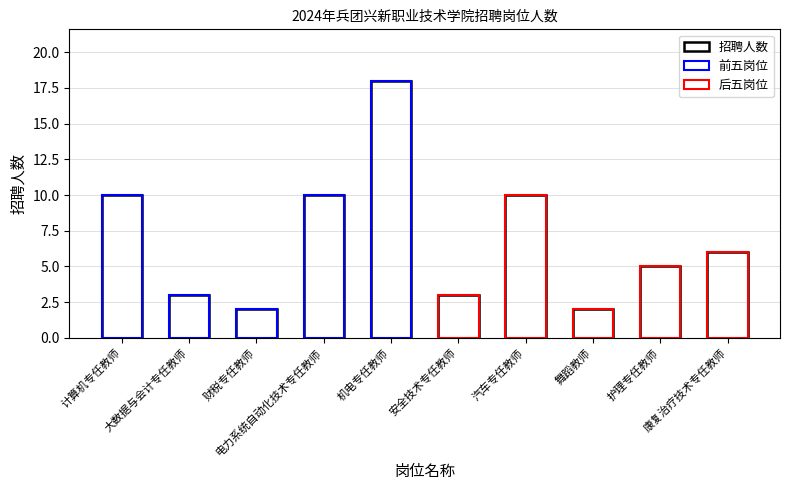

Reading left to right, extract all data points from this chart.

10	3	2	10	18	3	10	2	5	6